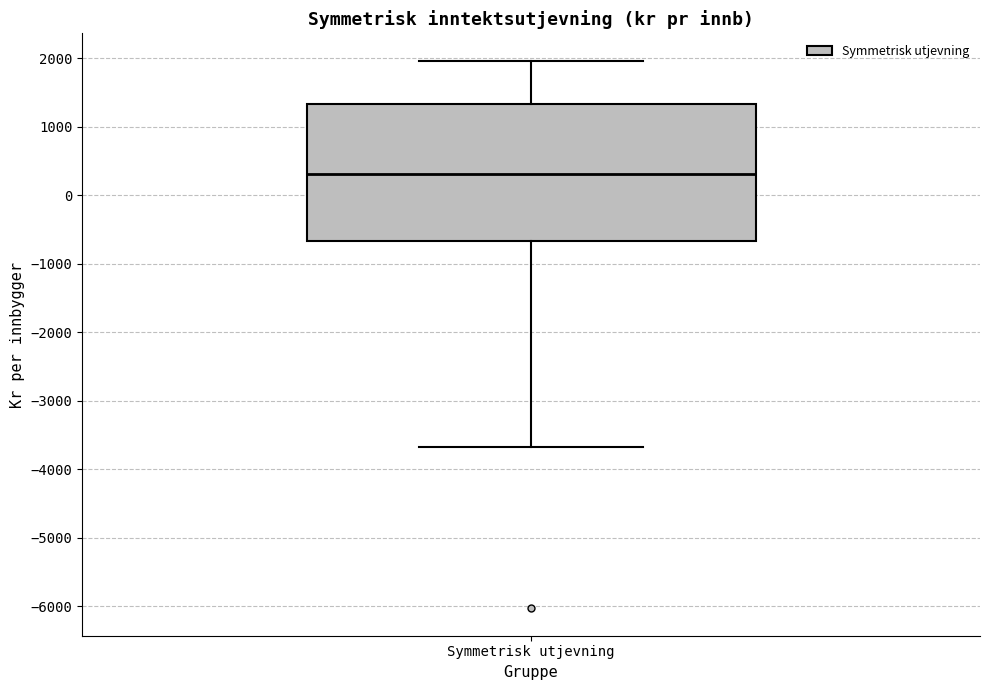

Transcribe this box plot: give where the median line is, the range the box spans, and where the two whiskers end, as read against the y-axis. The values are not printed on the chart, so give them approximately, as read against the axis.

median 300, box -700 to 1300, whiskers -3700 to 2000